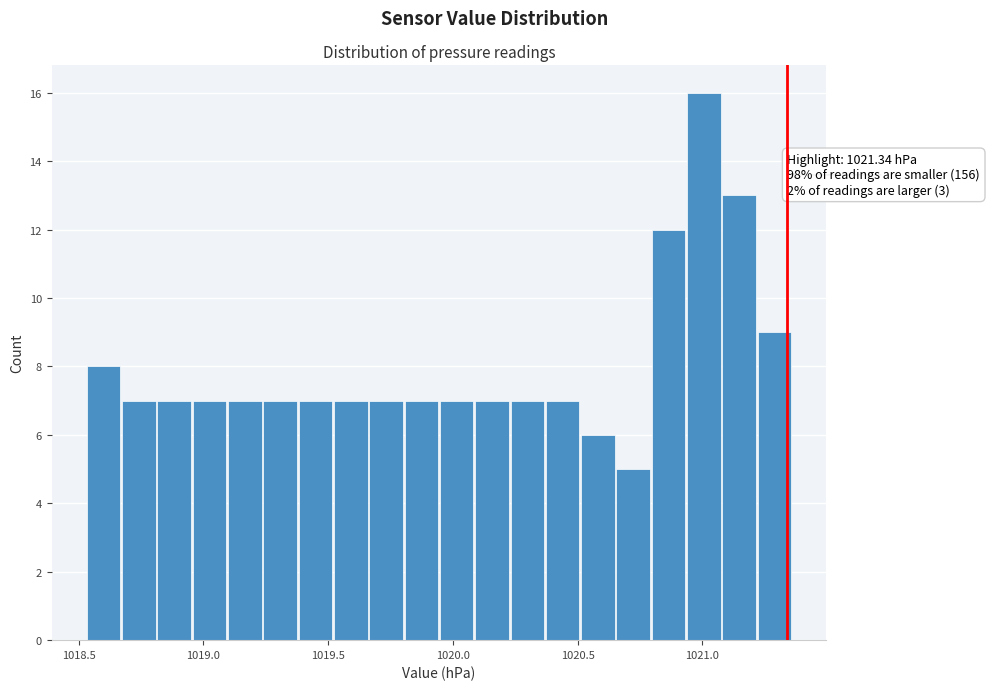

Around what value on the x-axis is the tallest bar? Give the approximate position of its centre, as read against the axis.

1021.00